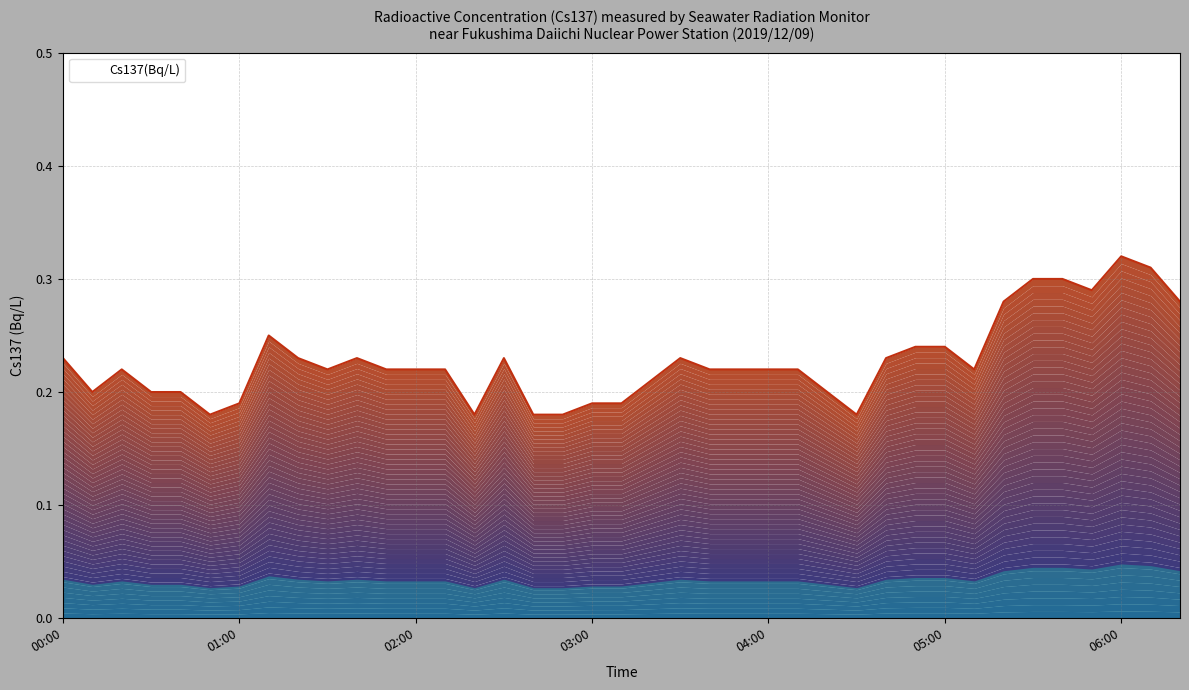

Rank the categories by value from highest to lowest.

06:00, 06:10, 05:30, 05:40, 05:50, 05:20, 06:20, 01:10, 04:50, 05:00, 00:00, 01:20, 01:40, 02:30, 03:30, 04:40, 00:20, 01:30, 01:50, 02:00, 02:10, 03:40, 03:50, 04:00, 04:10, 05:10, 03:20, 00:10, 00:30, 00:40, 04:20, 01:00, 03:00, 03:10, 00:50, 02:20, 02:40, 02:50, 04:30